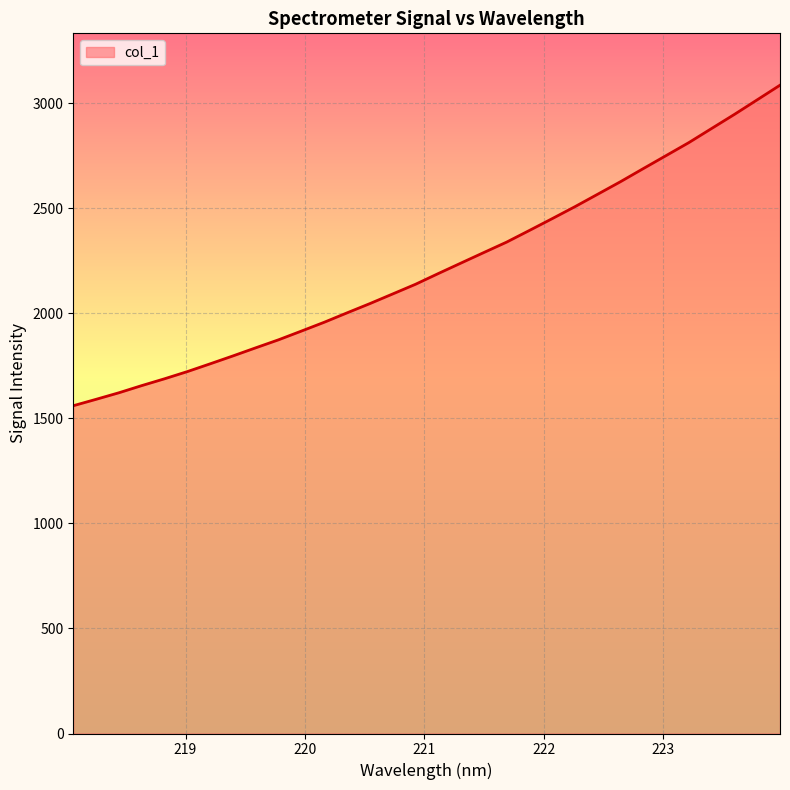

What is the smallest value displayed?

1560.5